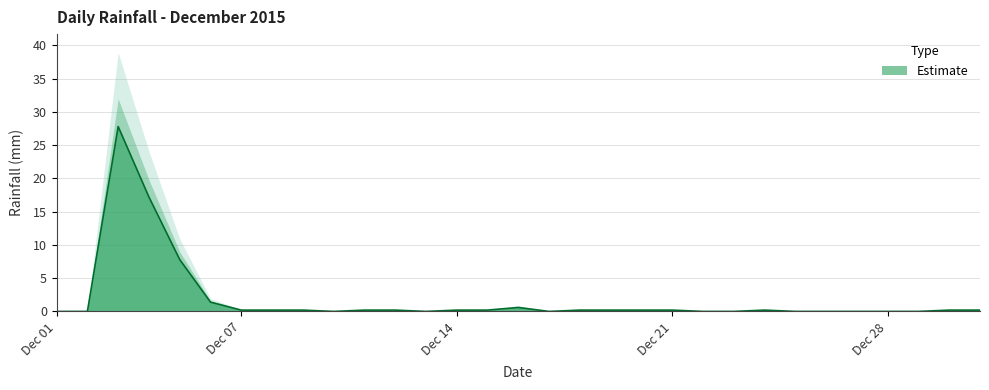

How many series are shown in this chart?

1